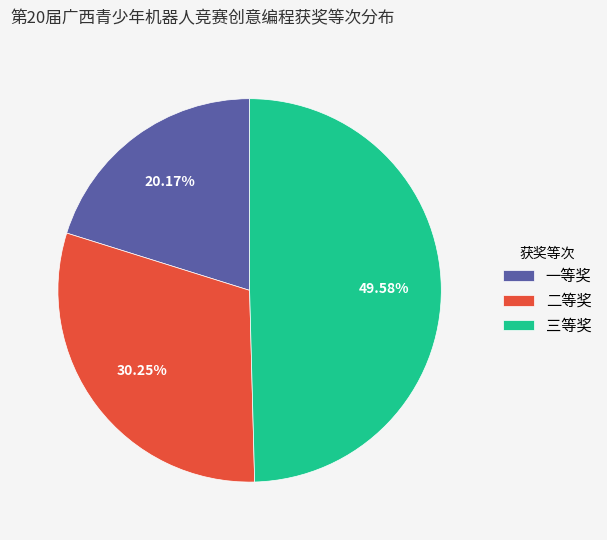

To the nearest percent, what is the difference between the 三等奖 and 一等奖 slice percentages?

29%